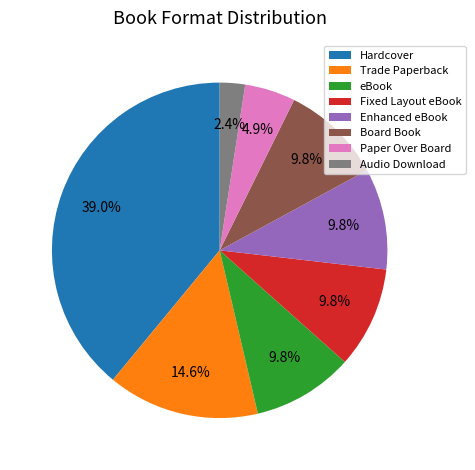

Approximately how many times larger is the value at Fixed Layout eBook compared to Paper Over Board?

2.0